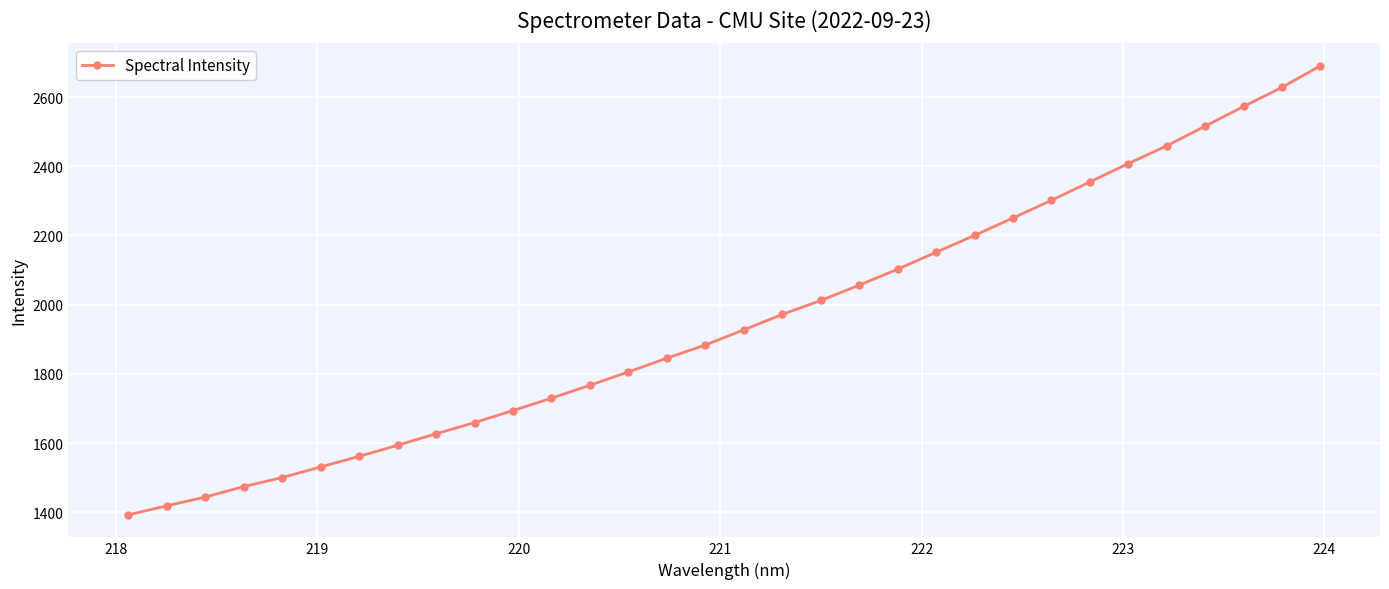

True or false: the data has more than 2 interior local peaks.

False